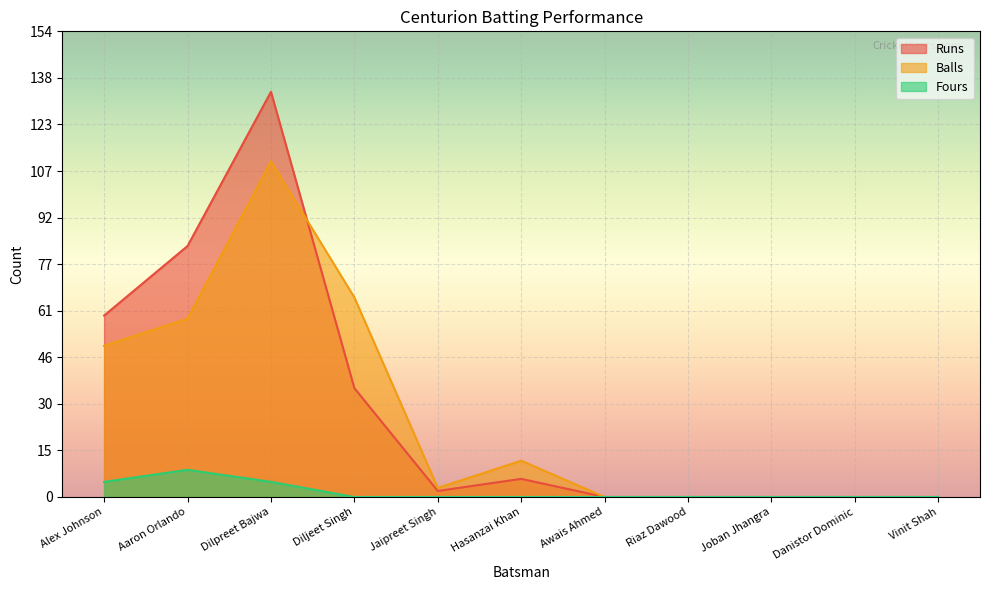

What is the difference between the second highest and second lowest values in the Balls series?

66